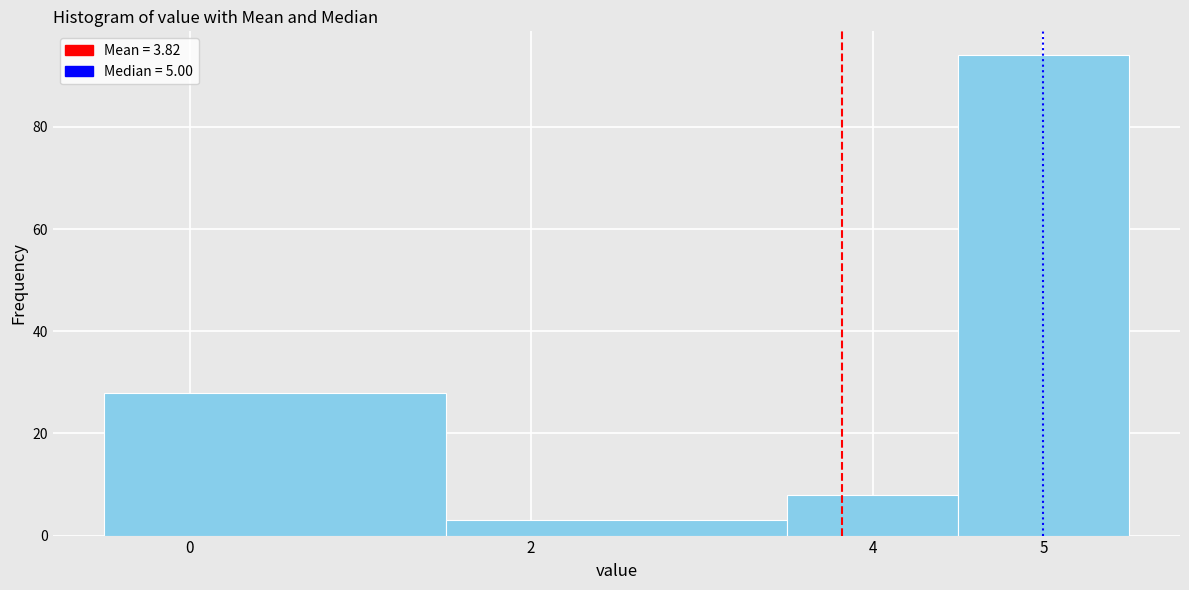

Reading left to right, transcribe this chart: for each bar, give the range it covers on the x-axis and its height. The values are not printed on the chart, so give them approximately, as read against the axis.

-0.5 to 1.5: 28
1.5 to 3.5: 4
3.5 to 4.5: 8
4.5 to 5.5: 94